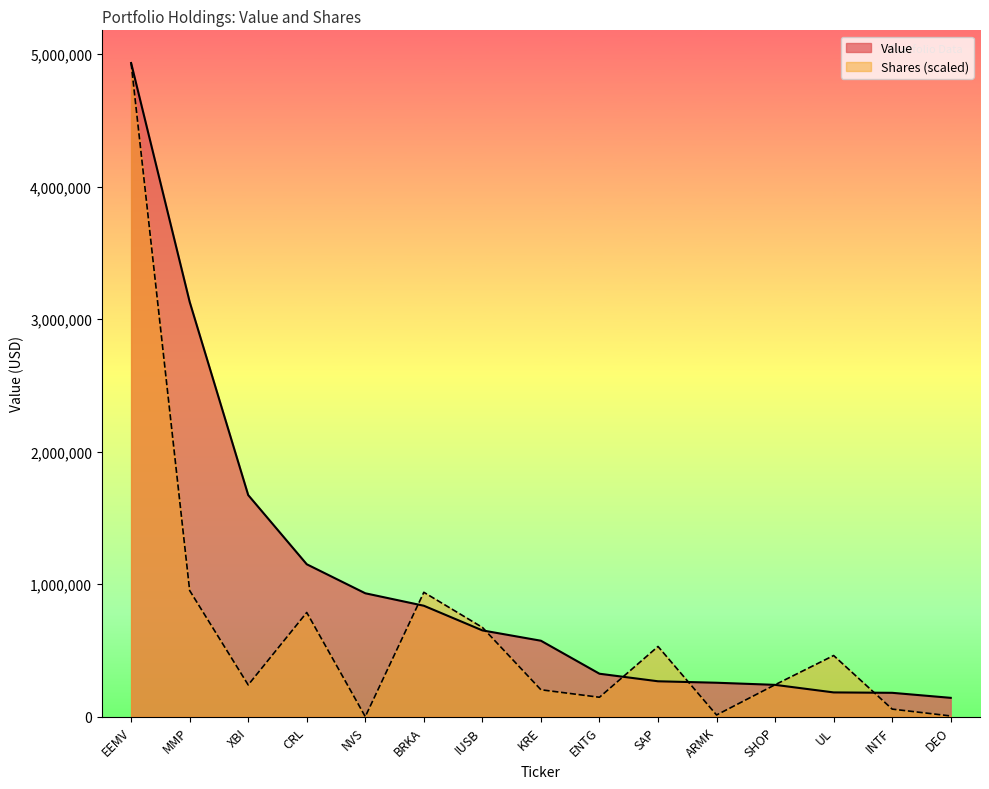

What is the maximum value for Shares?

4932000.0